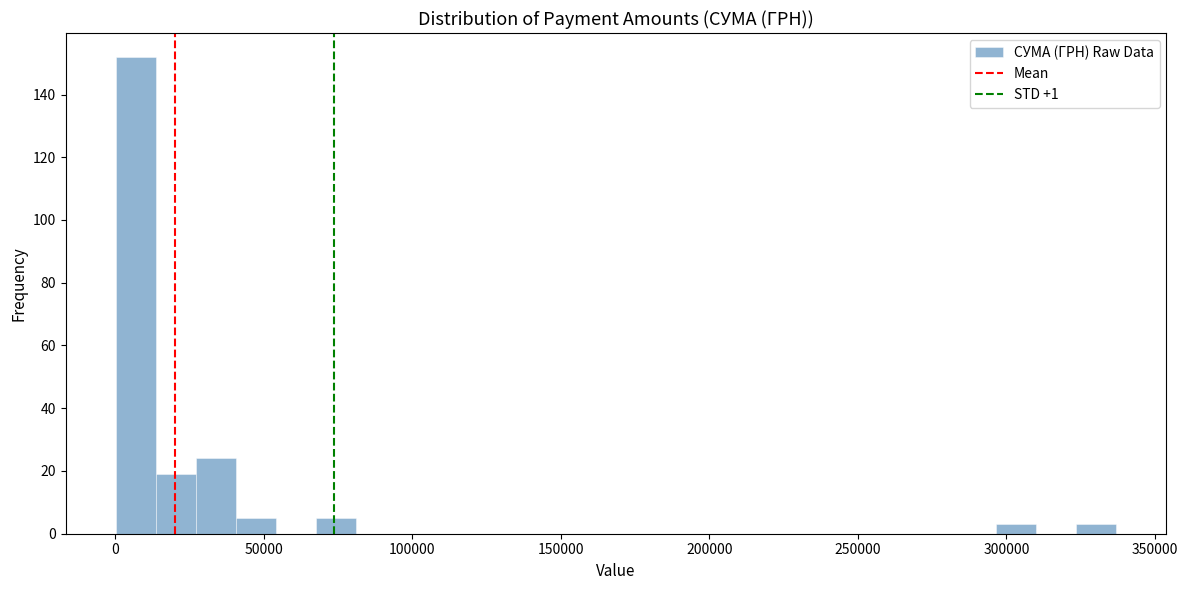

Read against the x-axis, roughly where is the centre of the tallest bar?

5000